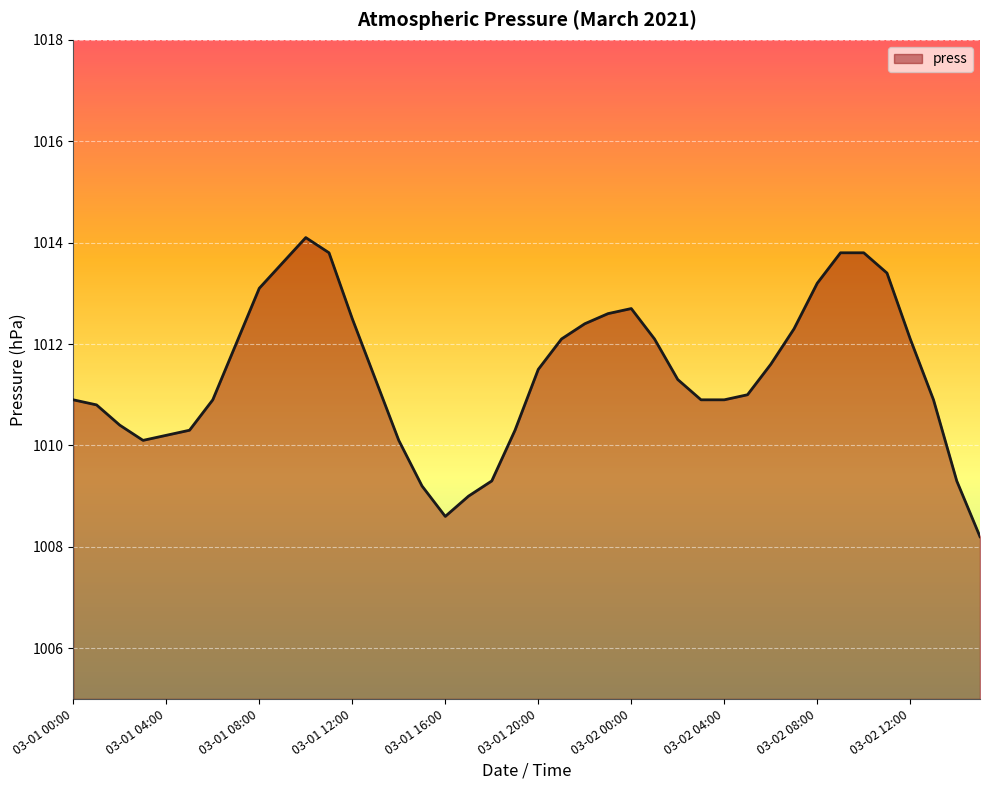

What is the minimum value shown in the chart?

1008.2